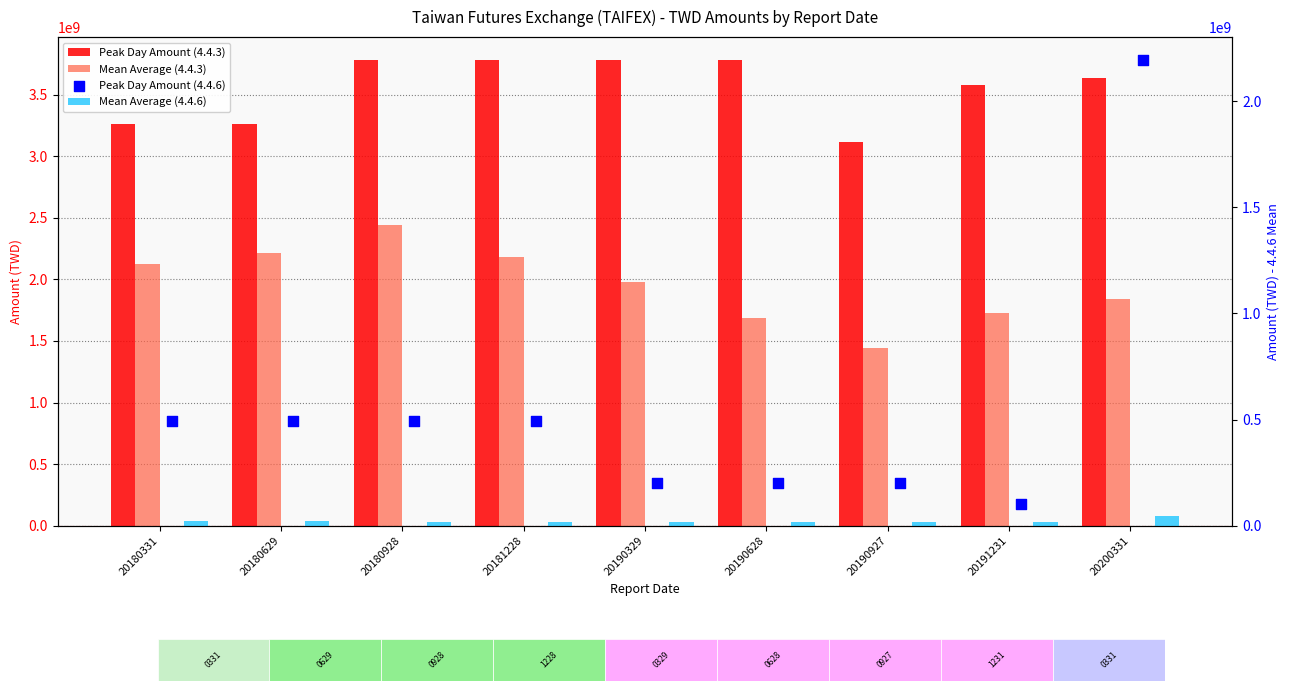

Which series has the widest spread of Y values?

Peak Day Amount (4.4.6)